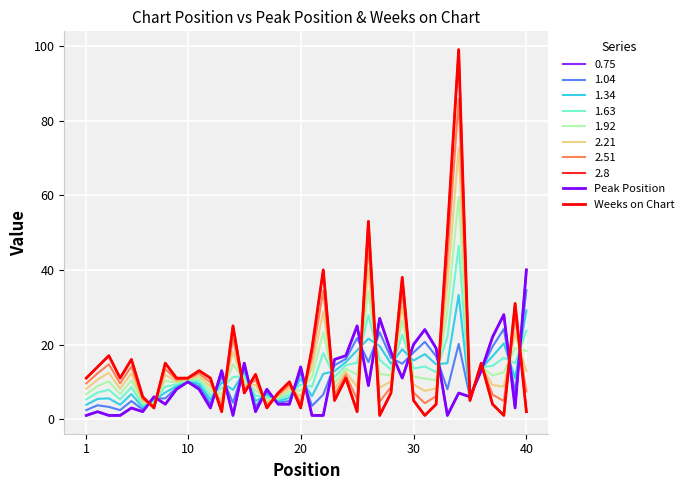

Does the chart have visible grid lines?

Yes